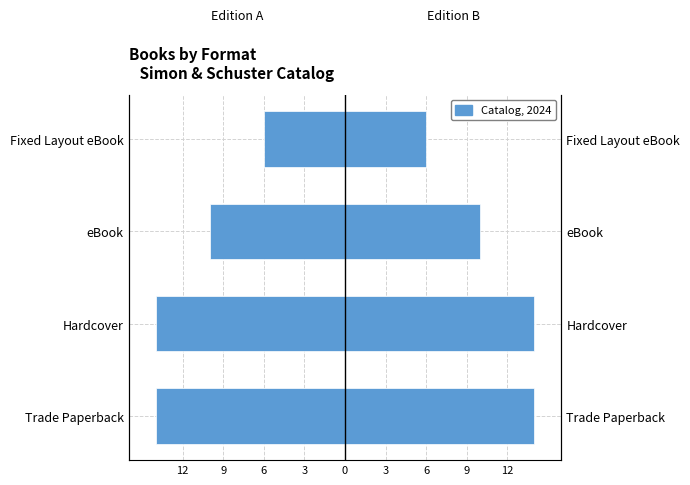

Which series changed the most between Trade Paperback and eBook?

Trade Paperback